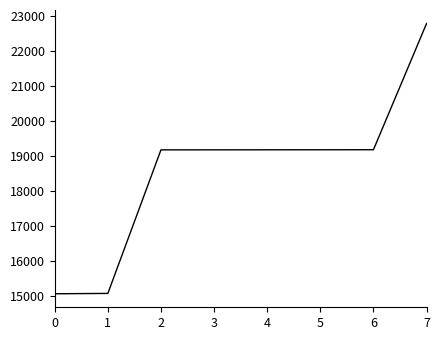

The chart shows a value of 5539 at 3. True or false?

False